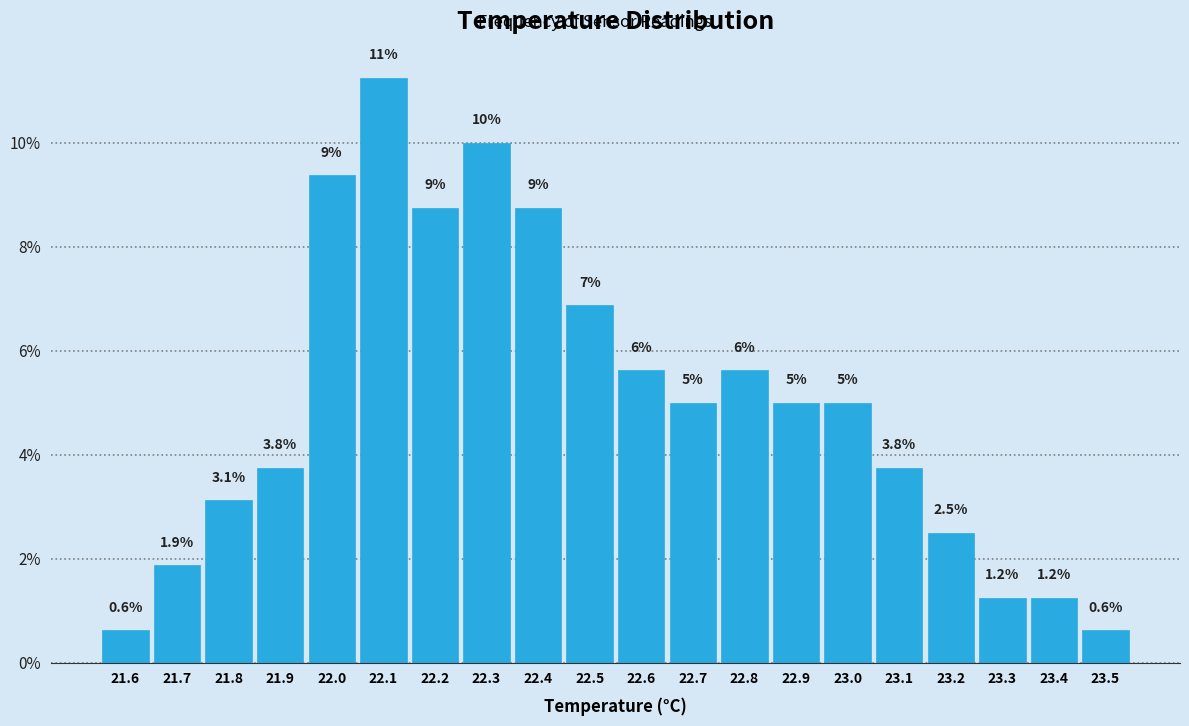

Over which range of the x-axis is the bar tallest?

22.05 to 22.15